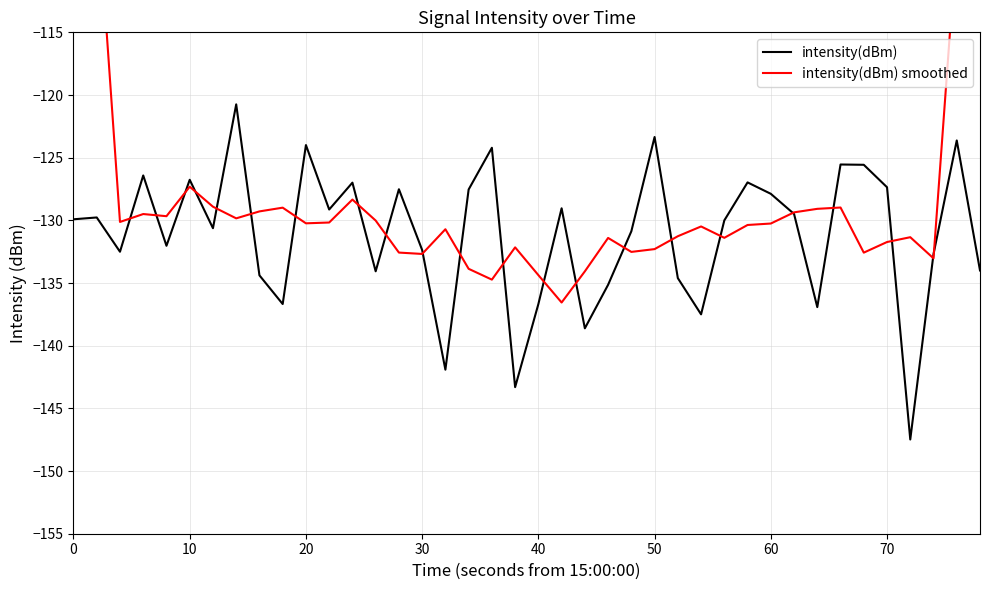

Count the number of categories in the chart.

40